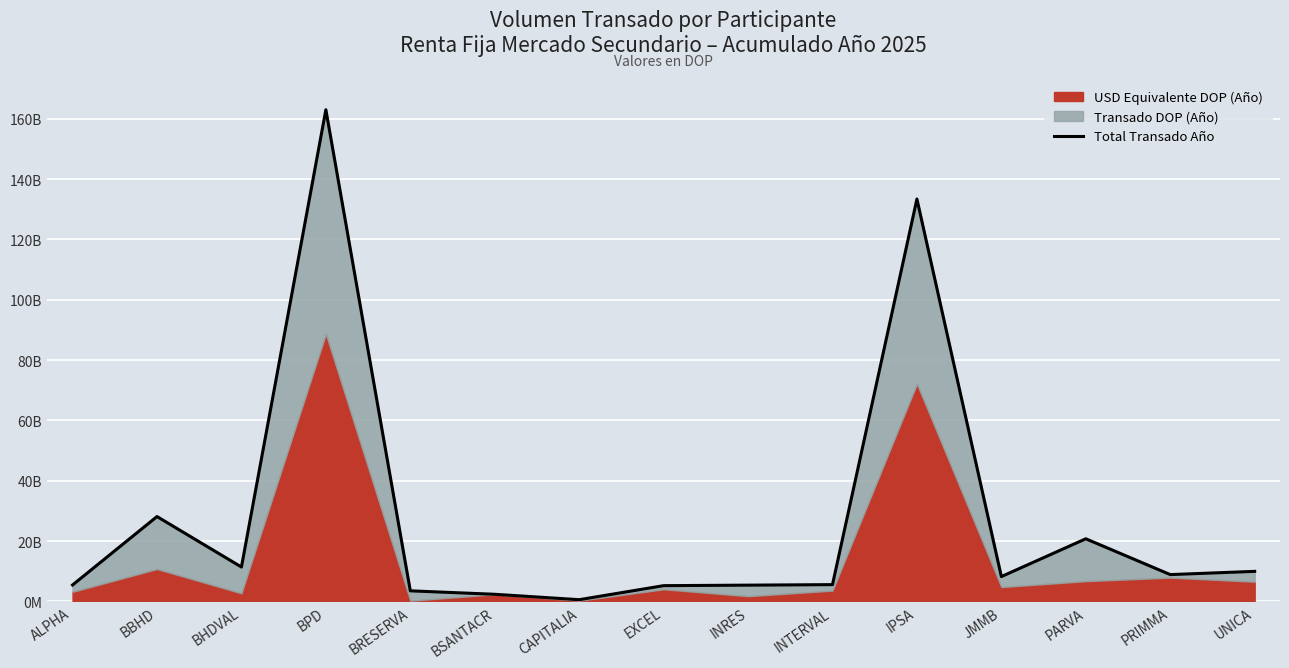

What position from the left is BHDVAL?

3